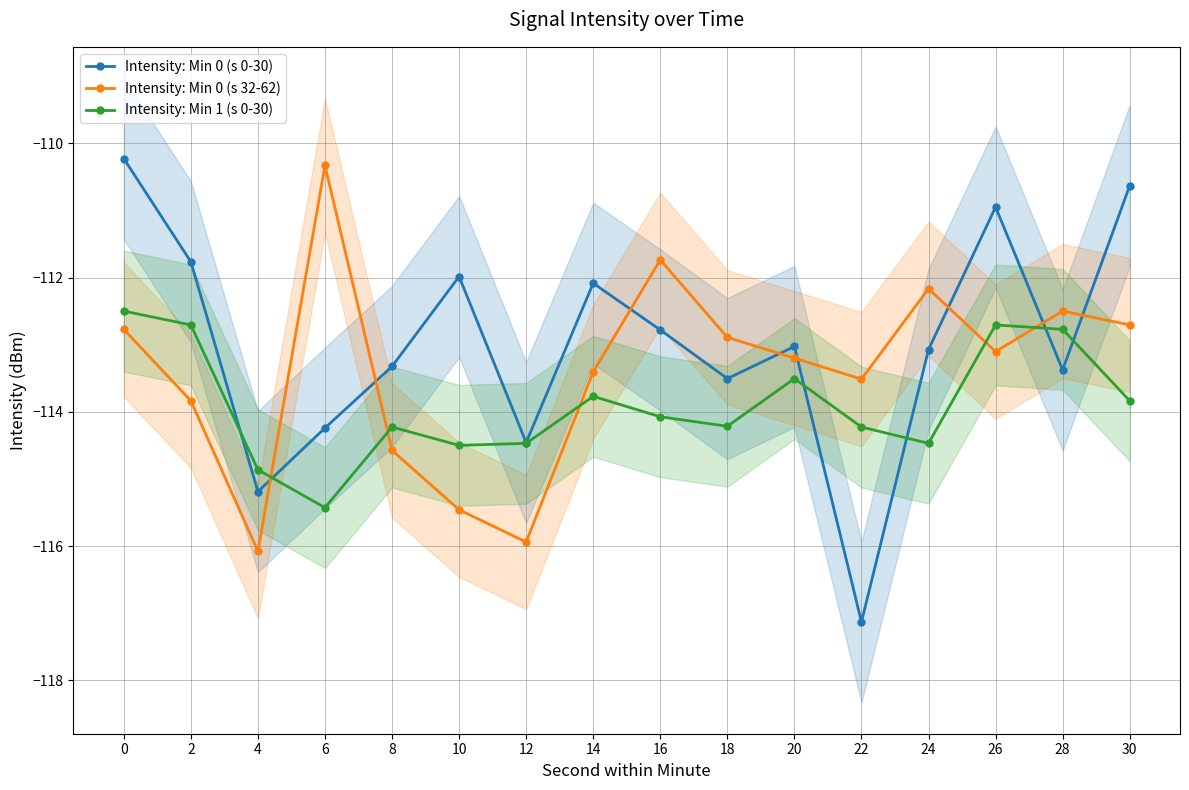

After their last crossing, which series has the higher values: Intensity: Min 1 (s 0-30) or Intensity: Min 0 (s 0-30)?

Intensity: Min 0 (s 0-30)